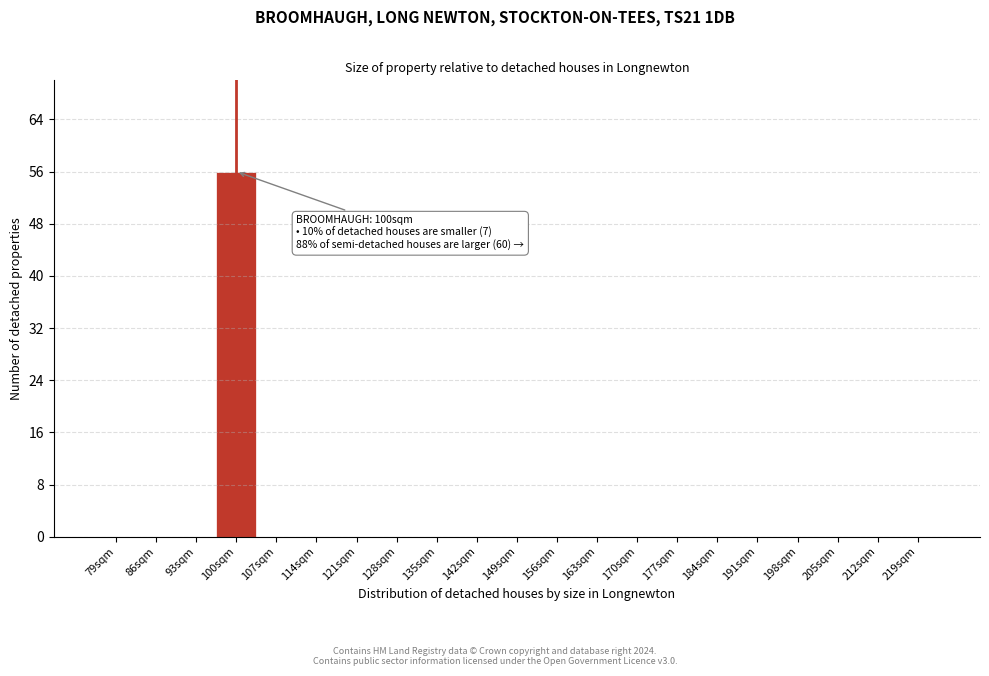

Reading left to right, list all the values displayed in this chart.

79sqm=0	86sqm=0	93sqm=0	100sqm=56	107sqm=0	114sqm=0	121sqm=0	128sqm=0	135sqm=0	142sqm=0	149sqm=0	156sqm=0	163sqm=0	170sqm=0	177sqm=0	184sqm=0	191sqm=0	198sqm=0	205sqm=0	212sqm=0	219sqm=0